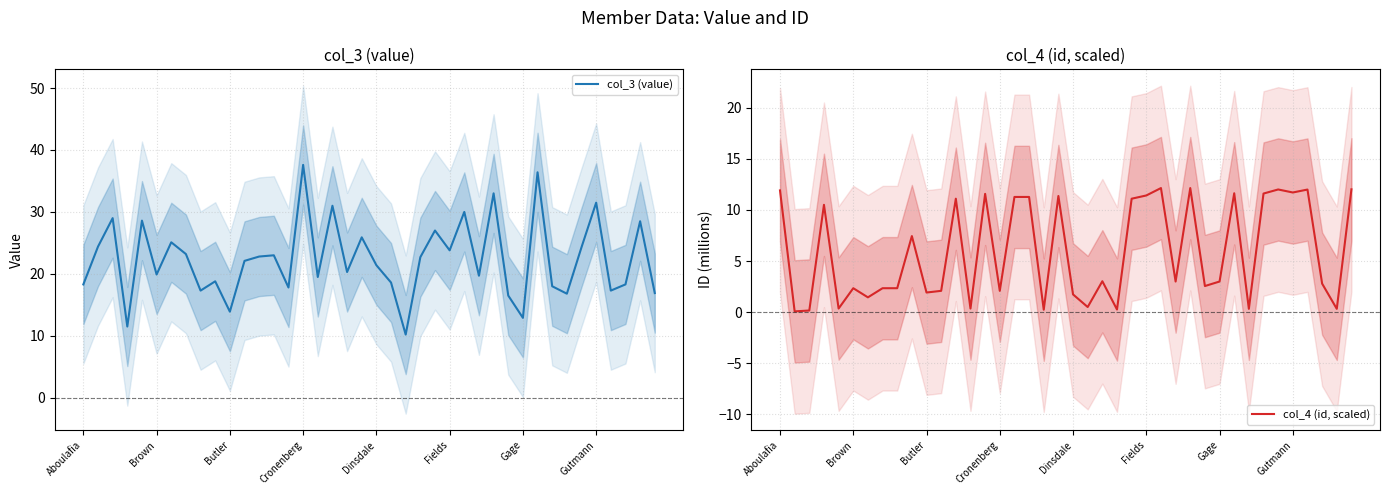

What is the maximum value for col_3 (value)?

37.6